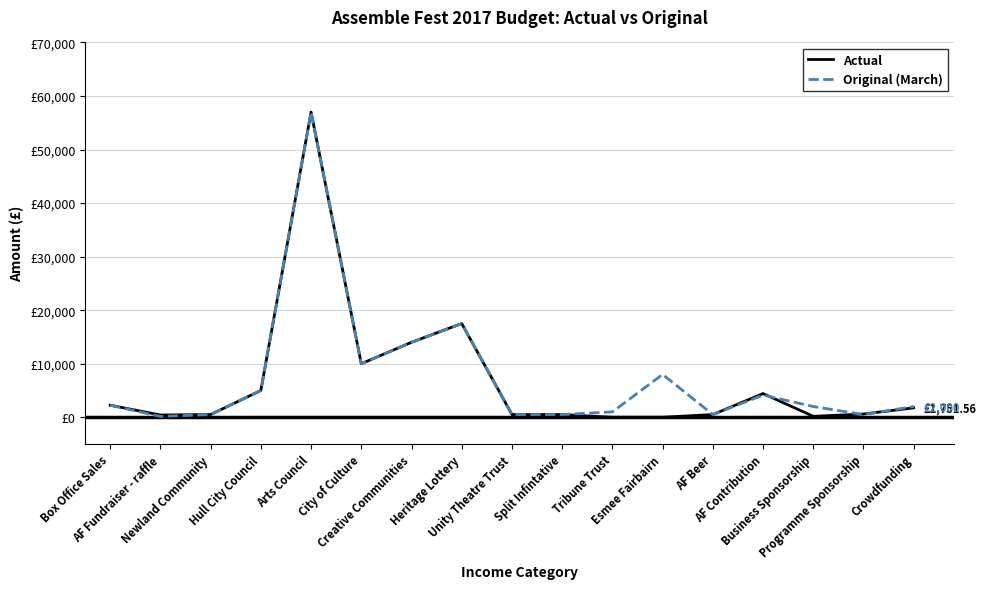

Does the chart have visible grid lines?

Yes